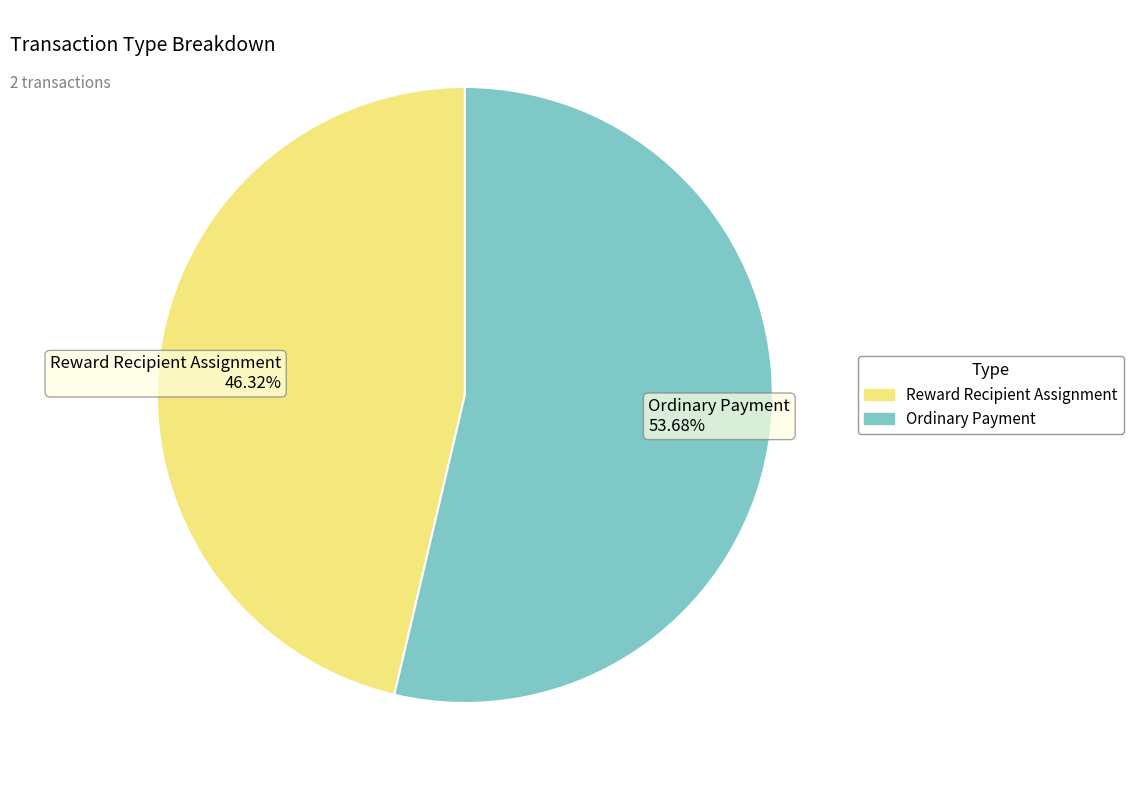

Does Reward Recipient Assignment represent more than half of the total?

No